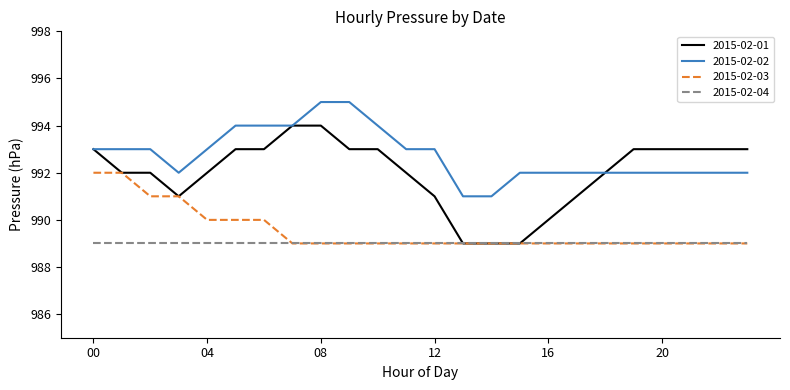

What is the highest value of the 2015-02-02 series?

995